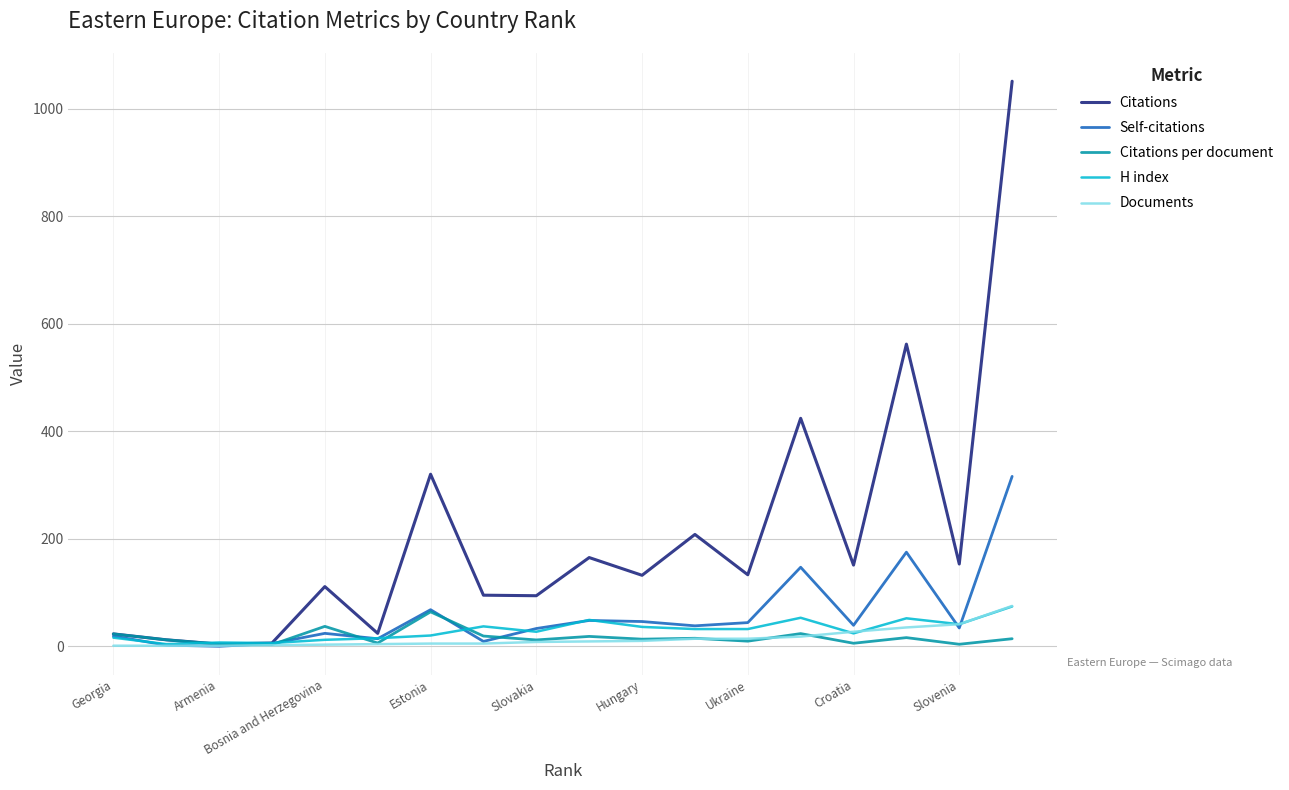

Is the value of Self-citations at Georgia greater than the value of Documents at 13?

Yes